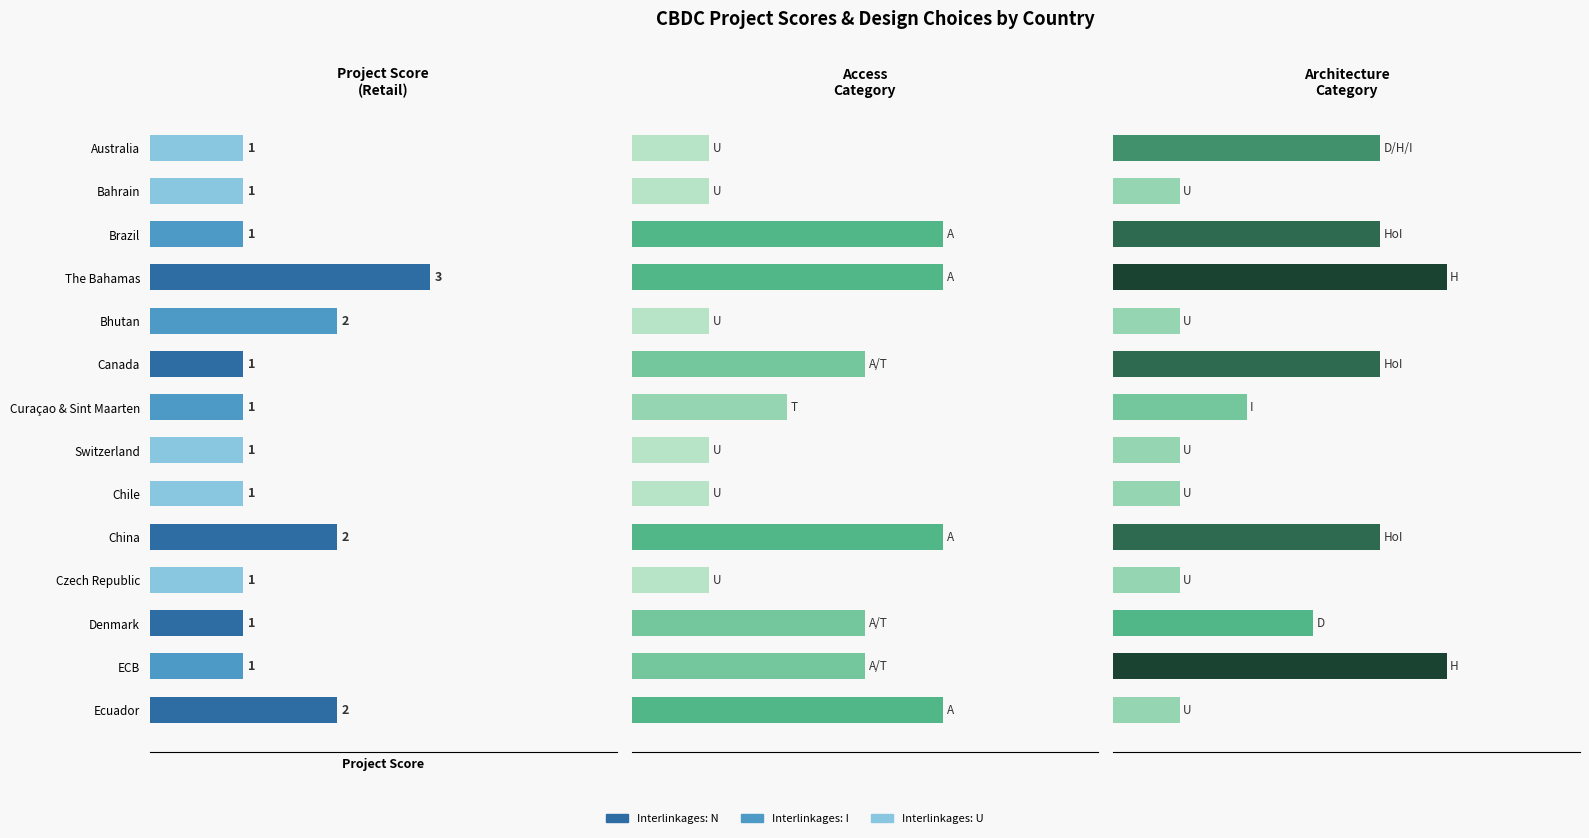

How many distinct data groups are displayed?

3